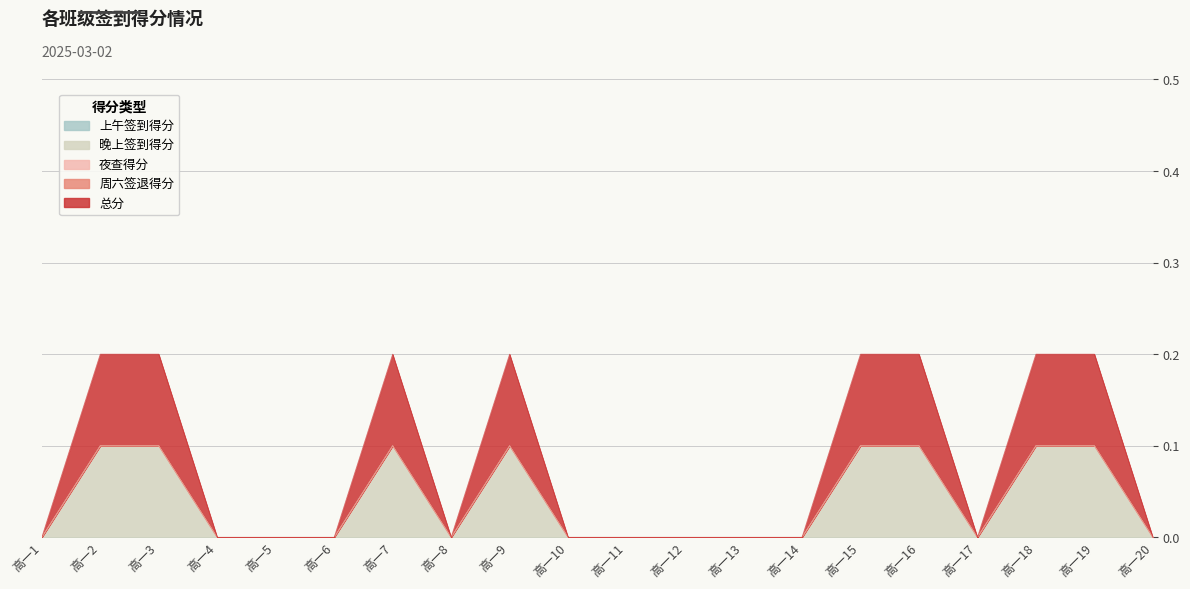

Reading right to left, transcribe all the data shown in this chart.

上午签到得分: 0.0	0.0	0.0	0.0	0.0	0.0	0.0	0.0	0.0	0.0	0.0	0.0	0.0	0.0	0.0	0.0	0.0	0.0	0.0	0.0
晚上签到得分: 0.0	0.1	0.1	0.0	0.1	0.1	0.0	0.0	0.0	0.0	0.0	0.1	0.0	0.1	0.0	0.0	0.0	0.1	0.1	0.0
夜查得分: 0.0	0.0	0.0	0.0	0.0	0.0	0.0	0.0	0.0	0.0	0.0	0.0	0.0	0.0	0.0	0.0	0.0	0.0	0.0	0.0
周六签退得分: 0.0	0.0	0.0	0.0	0.0	0.0	0.0	0.0	0.0	0.0	0.0	0.0	0.0	0.0	0.0	0.0	0.0	0.0	0.0	0.0
总分: 0.0	0.1	0.1	0.0	0.1	0.1	0.0	0.0	0.0	0.0	0.0	0.1	0.0	0.1	0.0	0.0	0.0	0.1	0.1	0.0